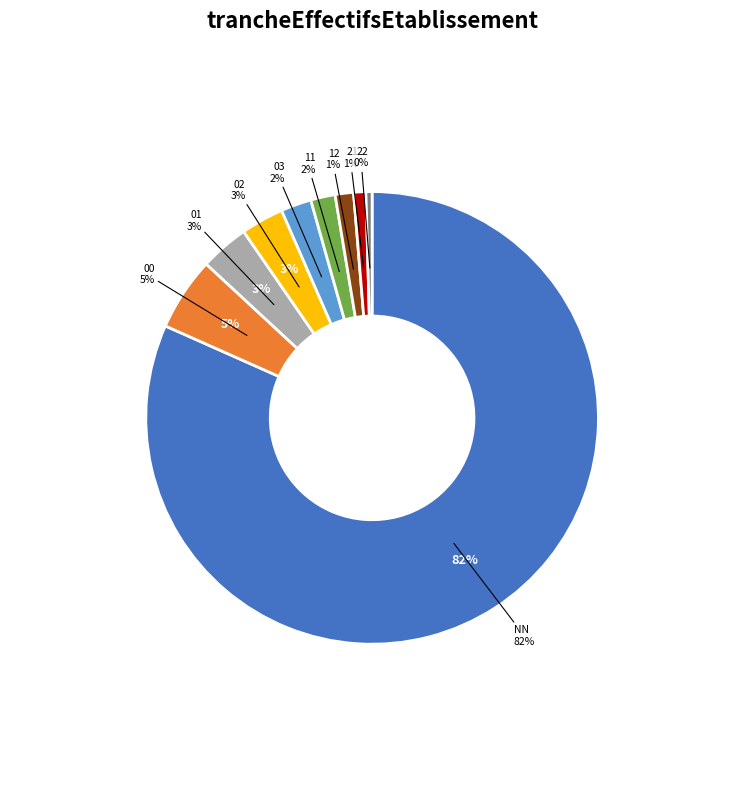

What is the majority slice?

NN